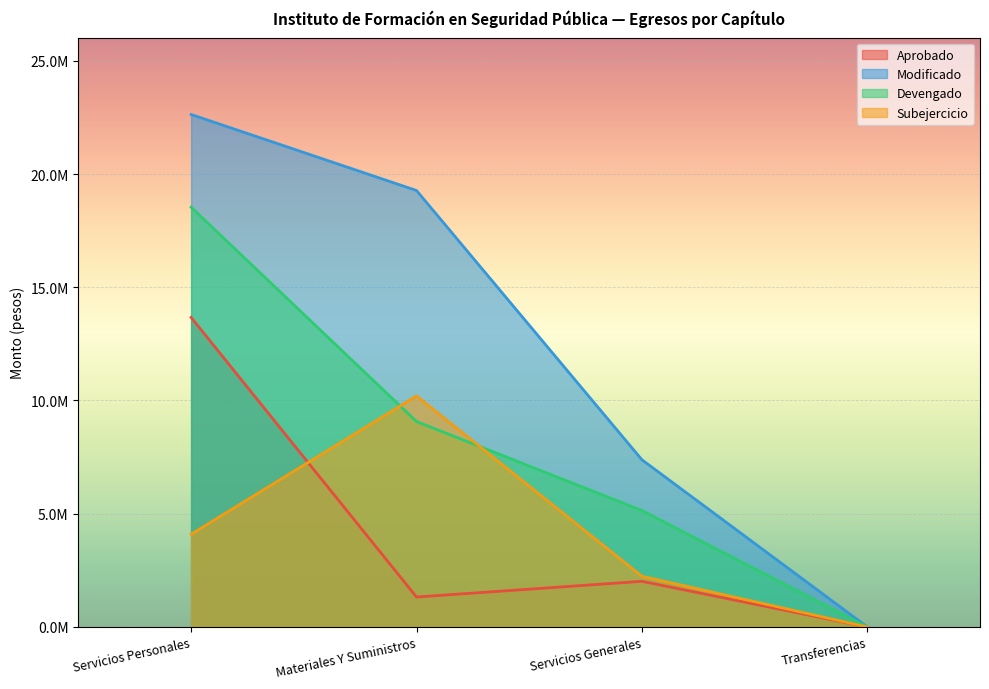

Reading left to right, transcribe all the data shown in this chart.

Aprobado: 13669597.0	1321819.0	2015191.0	0.0
Modificado: 22629373.7	19272831.8	7383487.0	0.0
Devengado: 18537005.7	9071991.8	5143208.1	0.0
Subejercicio: 4092368.0	10200840.0	2240278.9	0.0